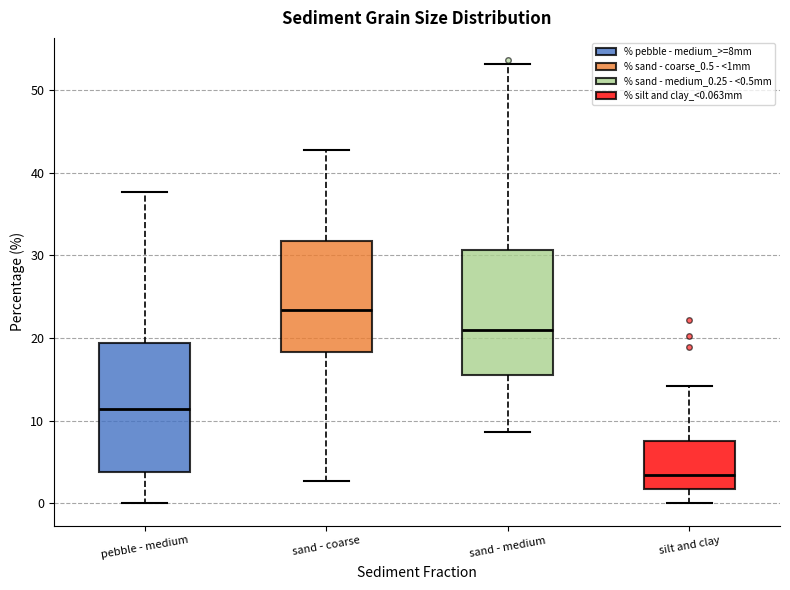

Reading left to right, read every box against the y-axis: the position of its median line, the range the box covers, and the ends of its whiskers. The values are not printed on the chart, so give them approximately, as read against the axis.

pebble - medium: median 11, box 4 to 19, whiskers 0 to 38
sand - coarse: median 23, box 18 to 32, whiskers 3 to 43
sand - medium: median 21, box 15 to 31, whiskers 9 to 53
silt and clay: median 3, box 2 to 8, whiskers 0 to 14